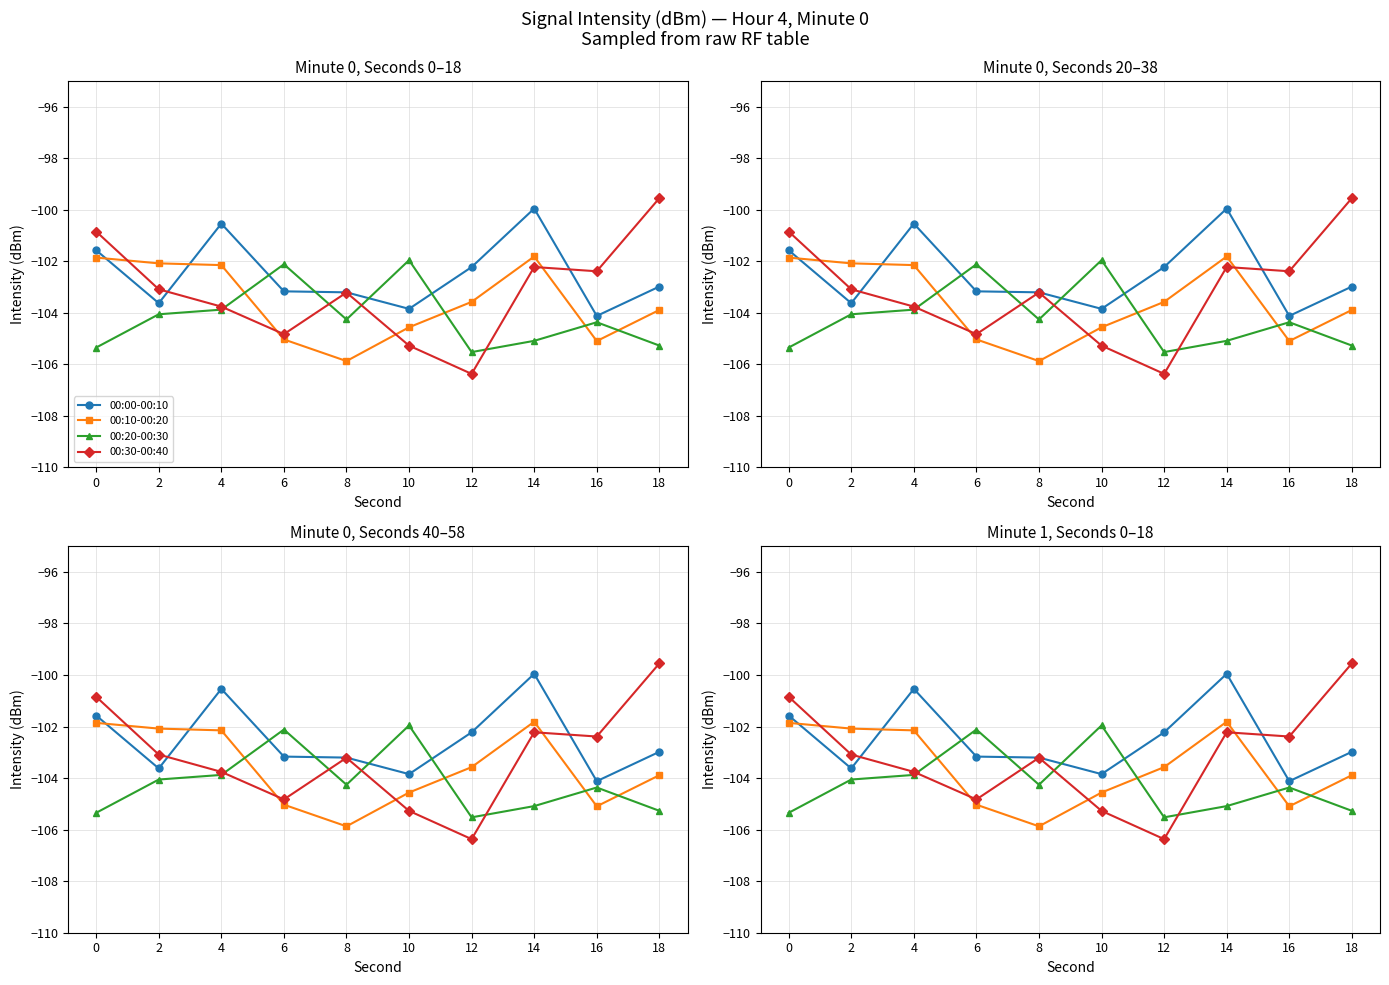

Rank the categories by 00:10-00:20 value from highest to lowest.

14, 0, 2, 4, 12, 18, 10, 6, 16, 8